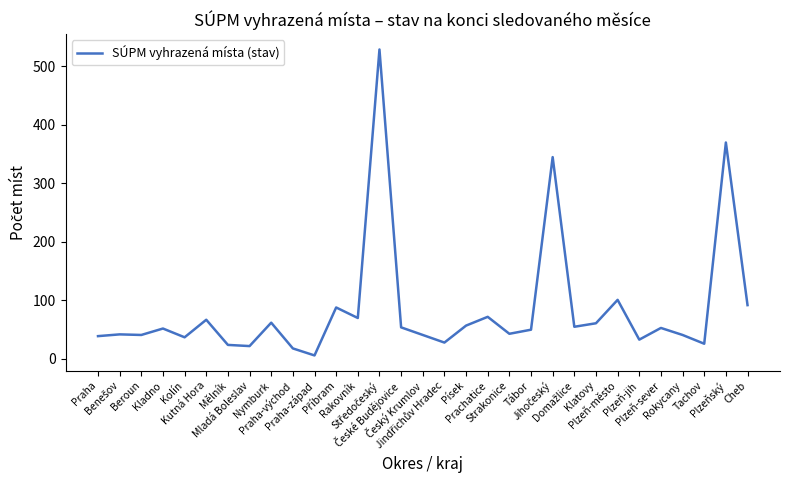

What is the minimum value shown in the chart?

6